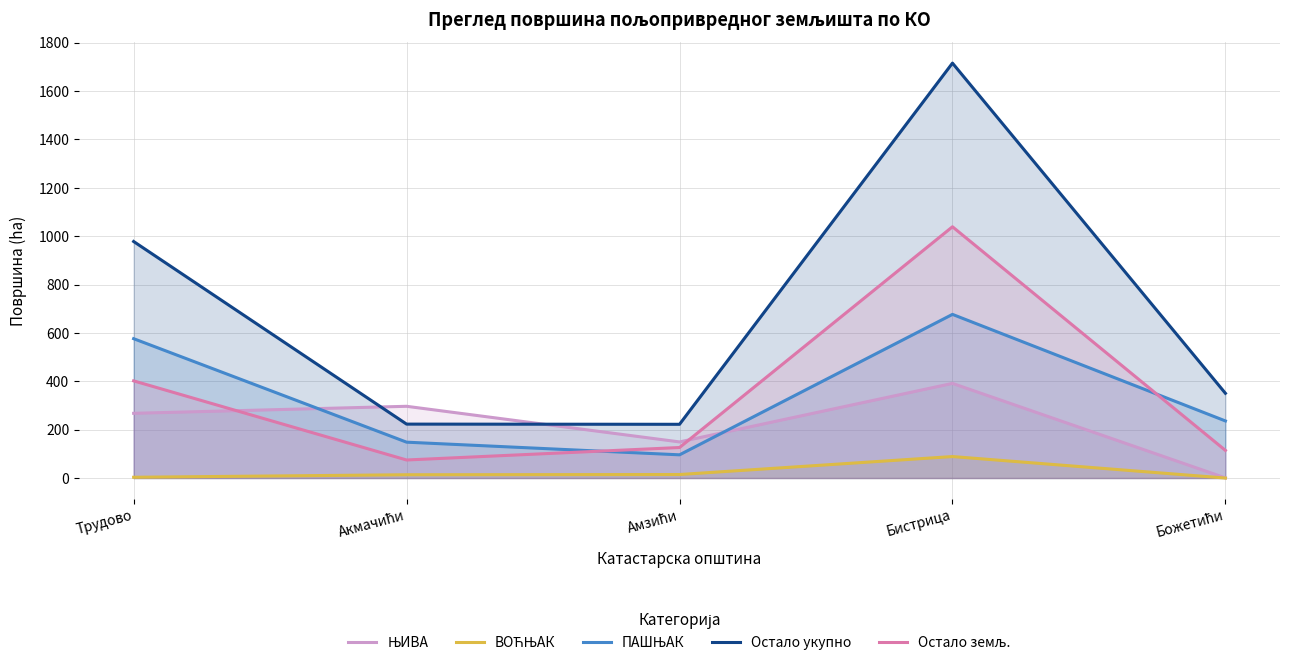

What is the difference between the maximum and minimum values in the Остало укупно series?

1493.6